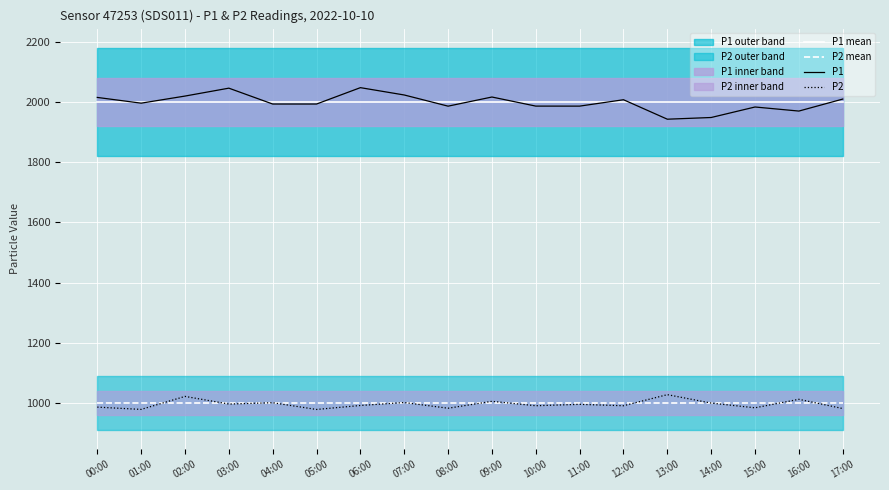

True or false: P2 mean has a value of 999.9 at 17:00.

True